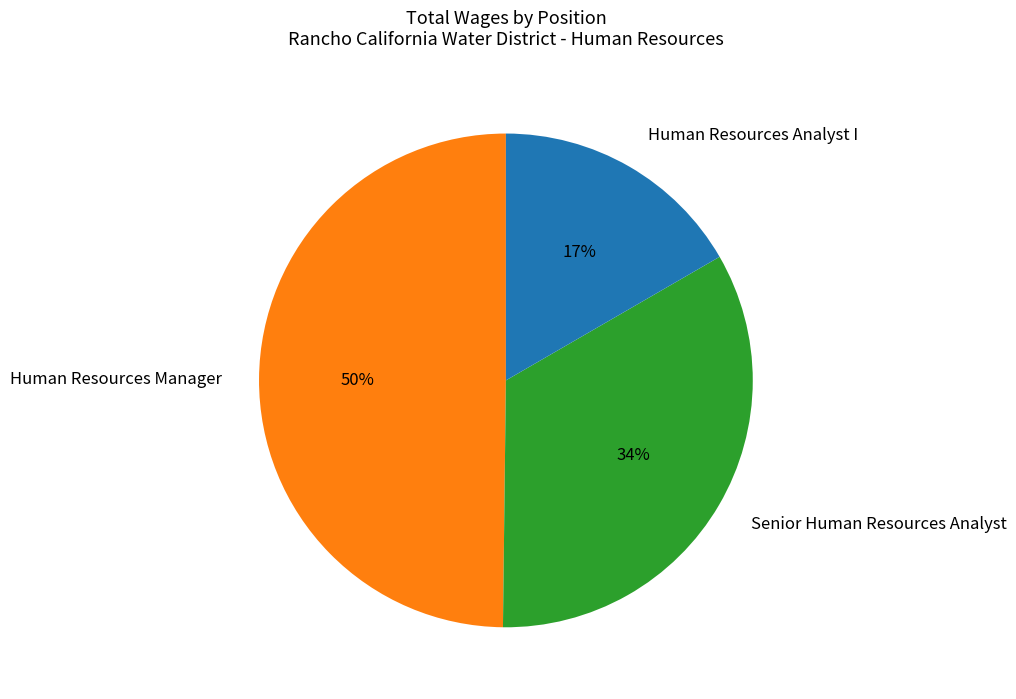

How many slices are in this pie chart?

3